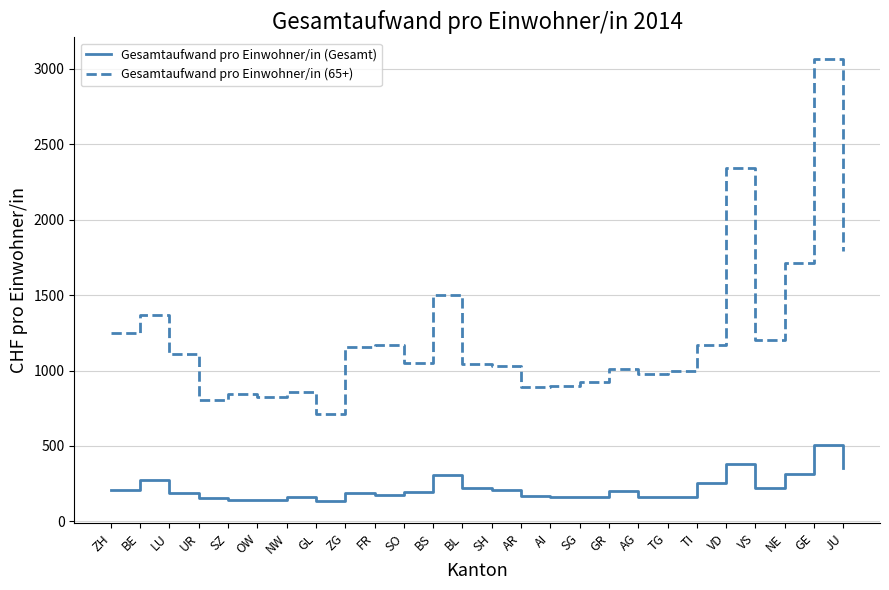

Where does the Gesamtaufwand pro Einwohner/in (Gesamt) series first go above 197?

ZH